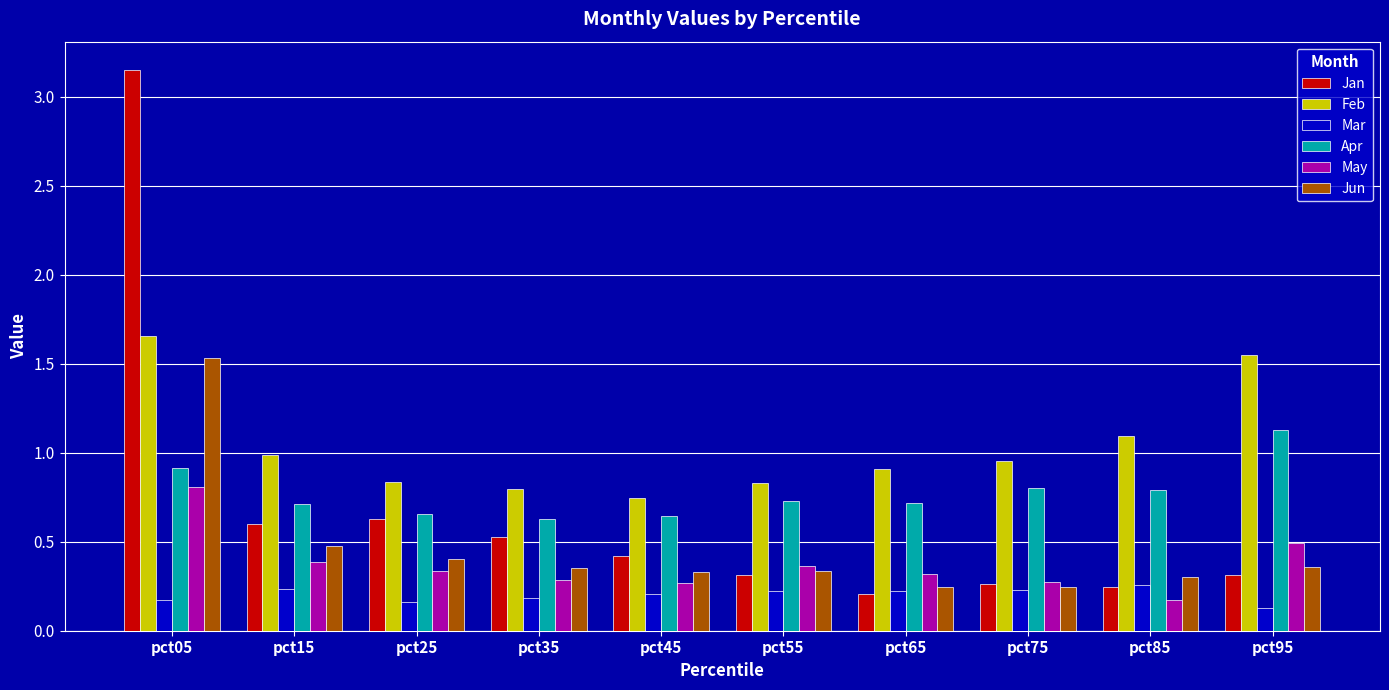

What is the total value across all series at pct45?

2.6